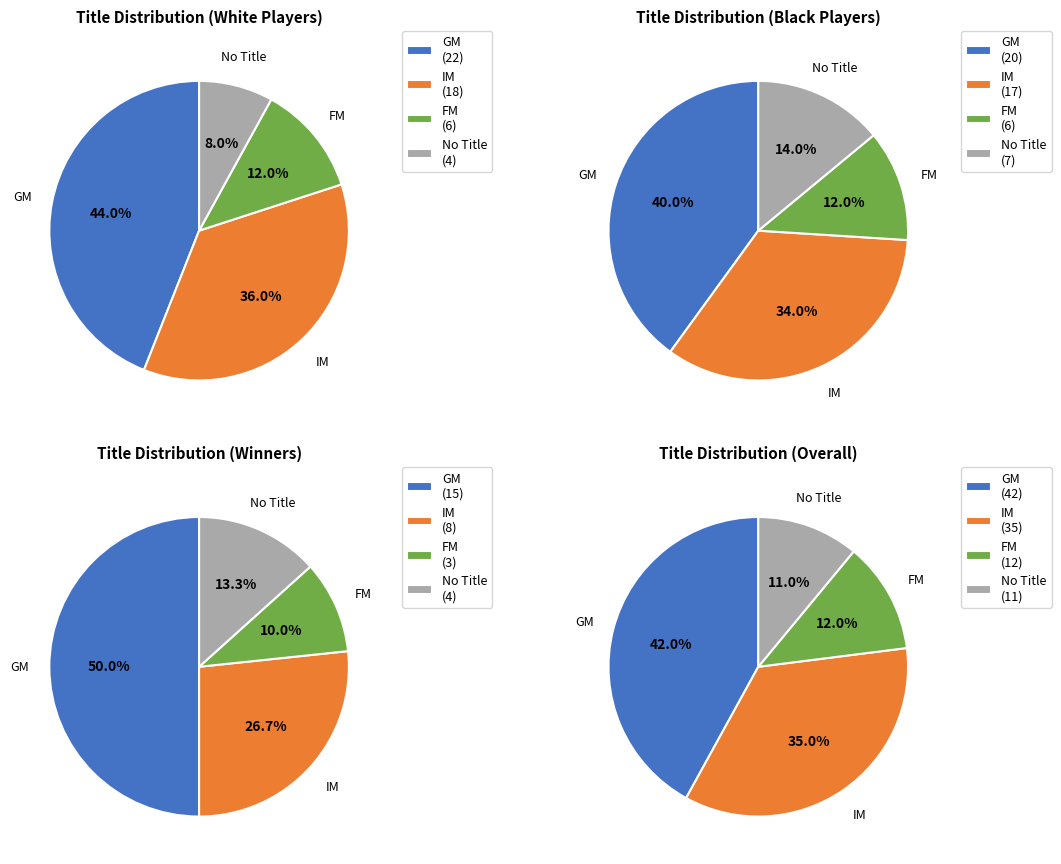

Is  the majority of the pie?

No